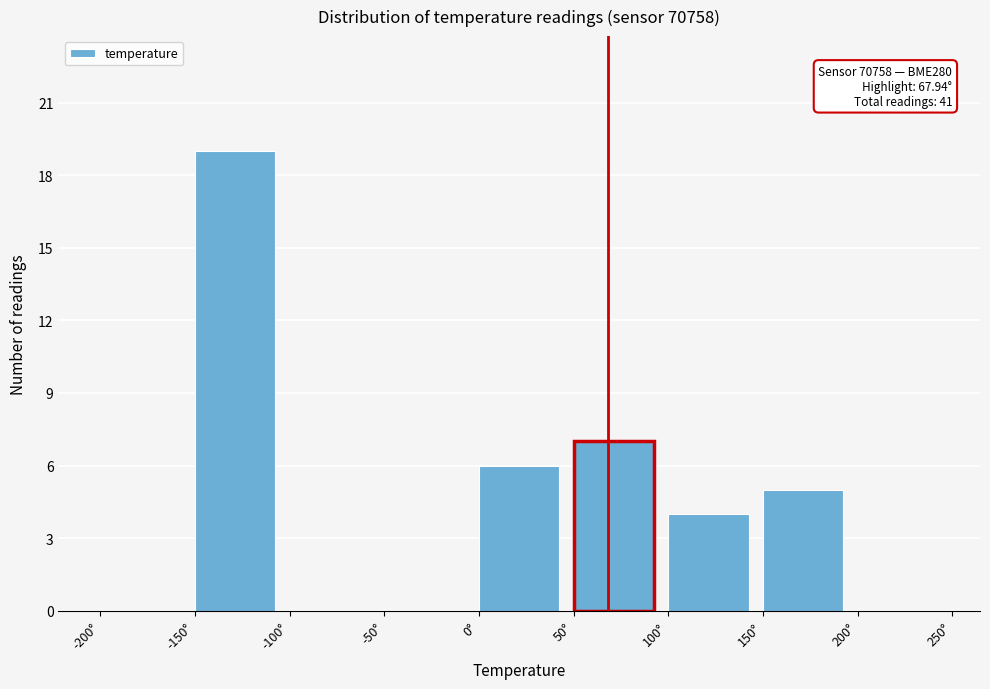

Which range on the x-axis has the tallest bar?

-150 to -100